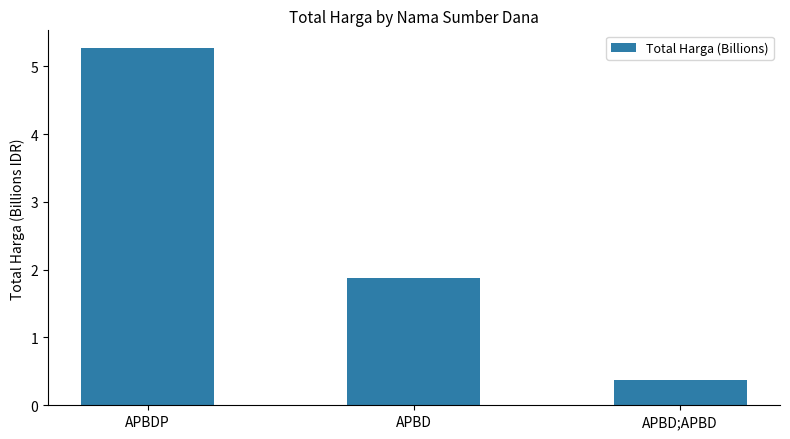

Is it true that the value at APBDP is 6.9?

False